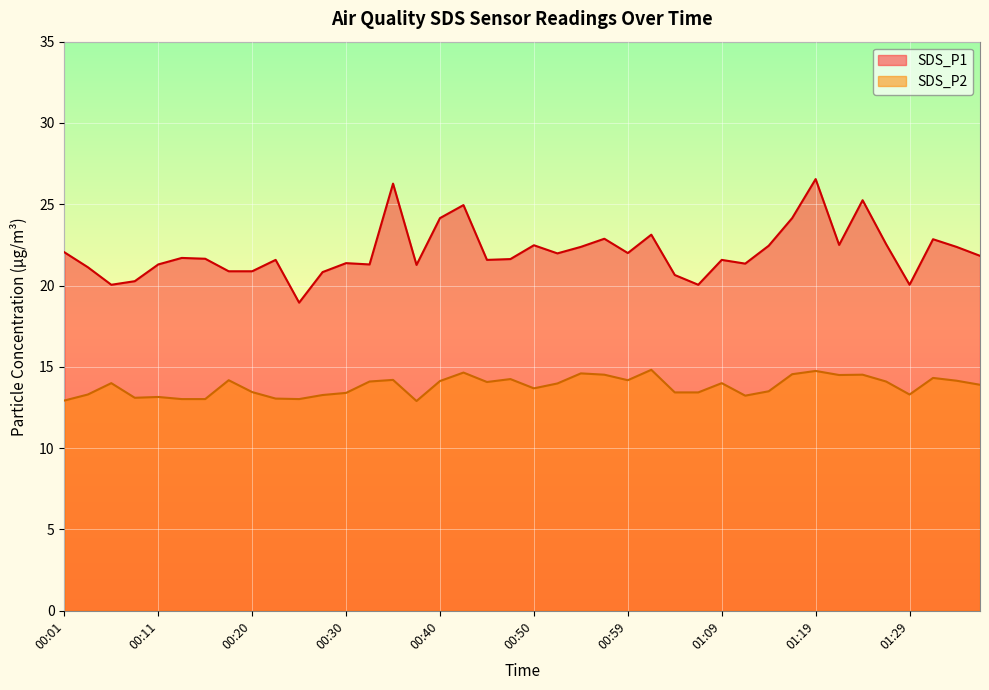

Where is SDS_P2 nearest to the value 13?

00:13